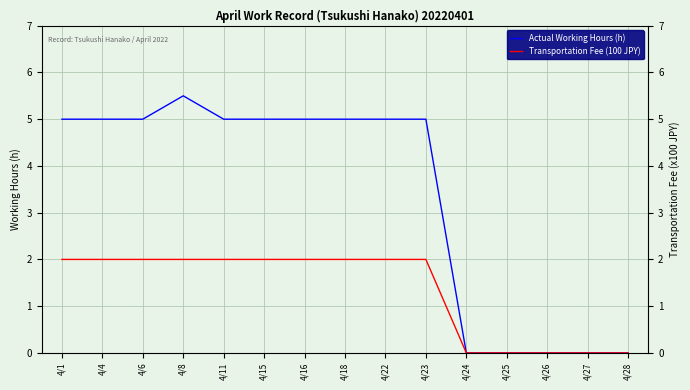

Rank the series at 4/1 from lowest to highest value.

Transportation Fee (100 JPY), Actual Working Hours (h)